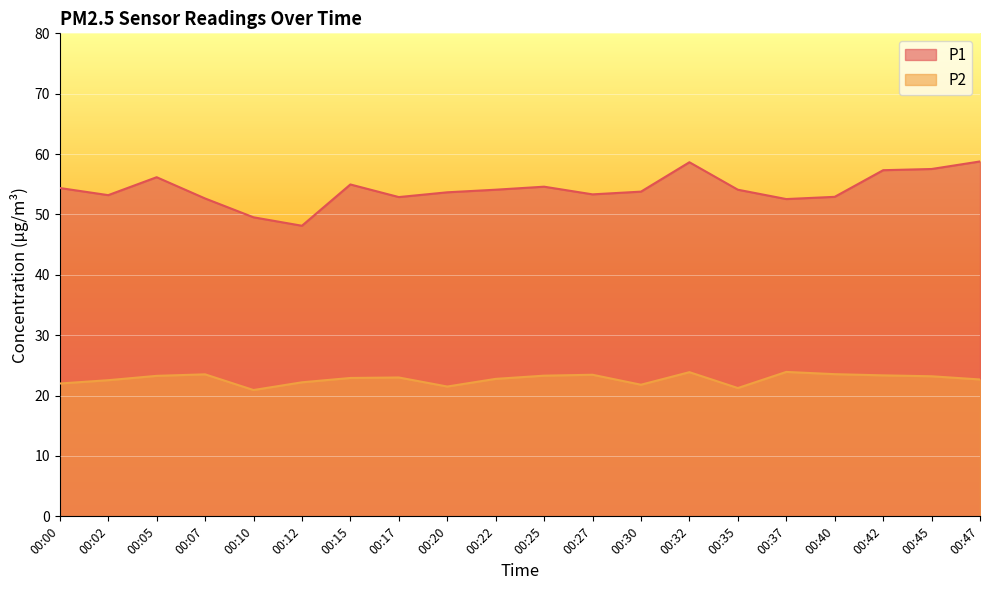

At which label does P1 first exceed 54?

00:00